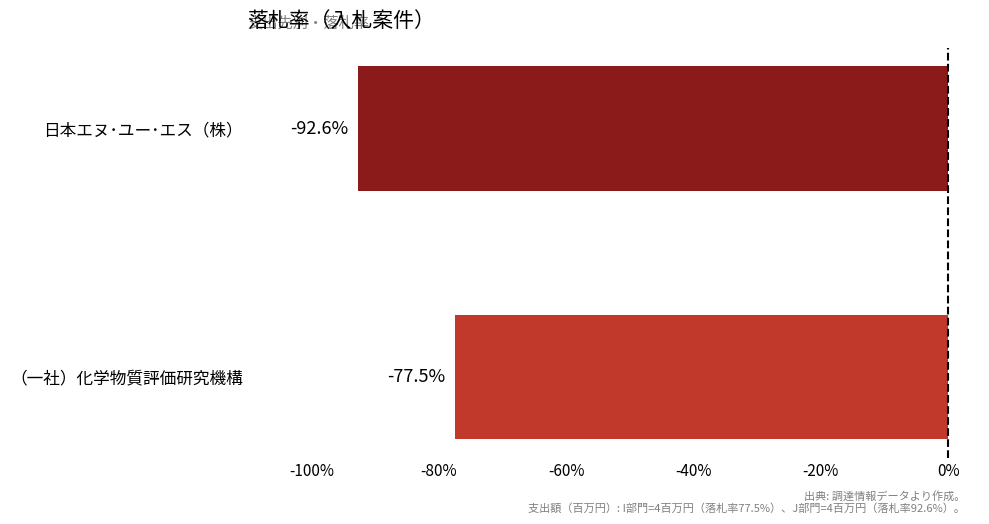

What is the sum of the values at （一社）化学物質評価研究機構 and 日本エヌ･ユー･エス（株）?

-170.1